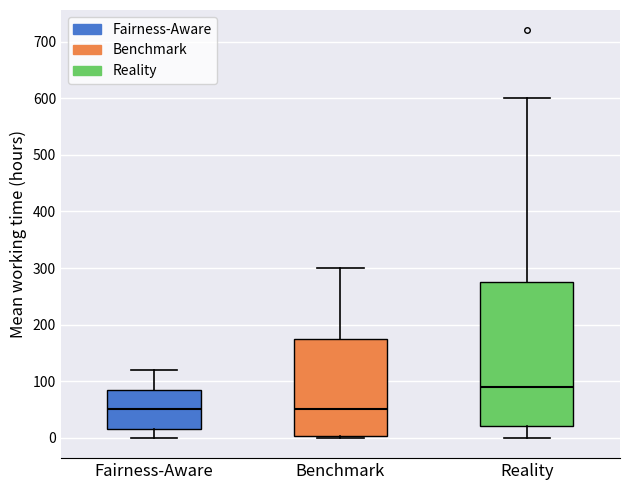

Reading left to right, transcribe this box plot: for each box, give where its median line is, the range the box spans, and where its two whiskers end, as read against the y-axis. The values are not printed on the chart, so give them approximately, as read against the axis.

Fairness-Aware: median 50, box 20 to 90, whiskers 0 to 120
Benchmark: median 50, box 0 to 180, whiskers 0 to 300
Reality: median 90, box 20 to 280, whiskers 0 to 600